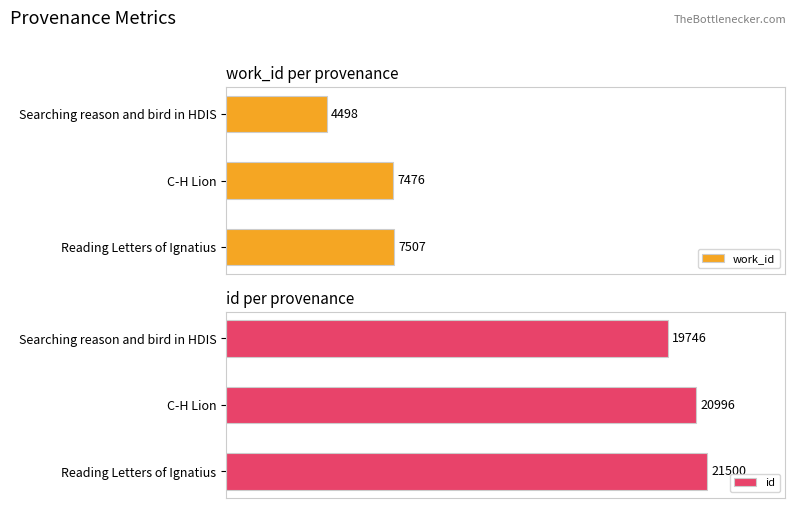

Where is work_id nearest to the value 6002?

C-H Lion